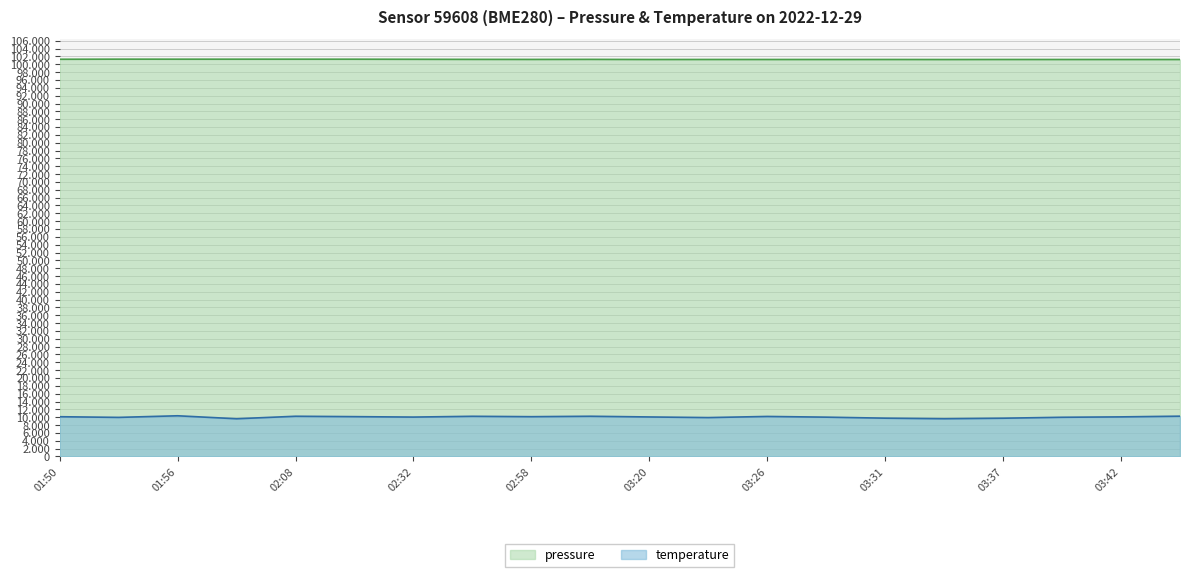

How many lines are shown in the chart?

2